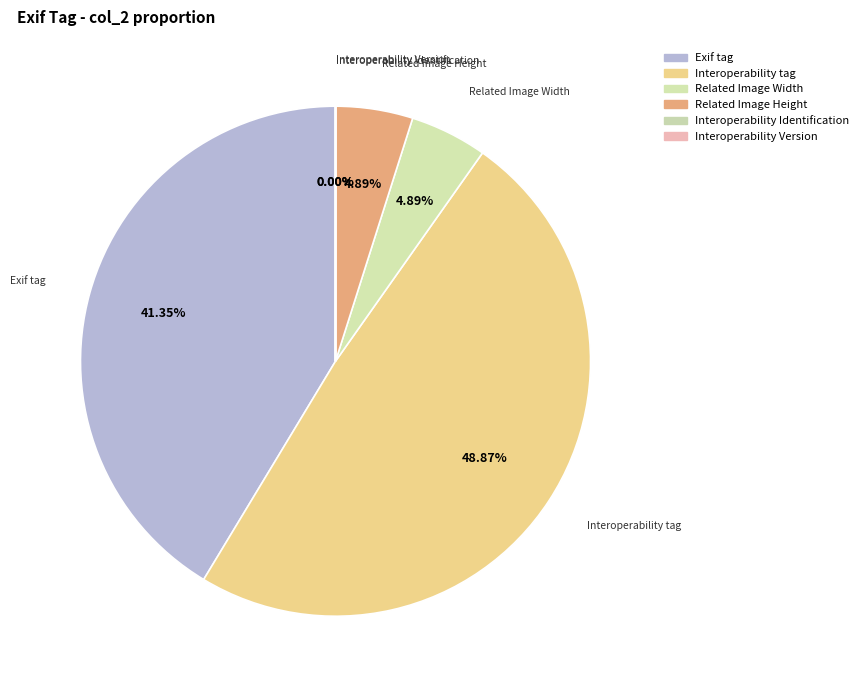

To the nearest percent, what percentage of the pie is Related Image Height?

5%